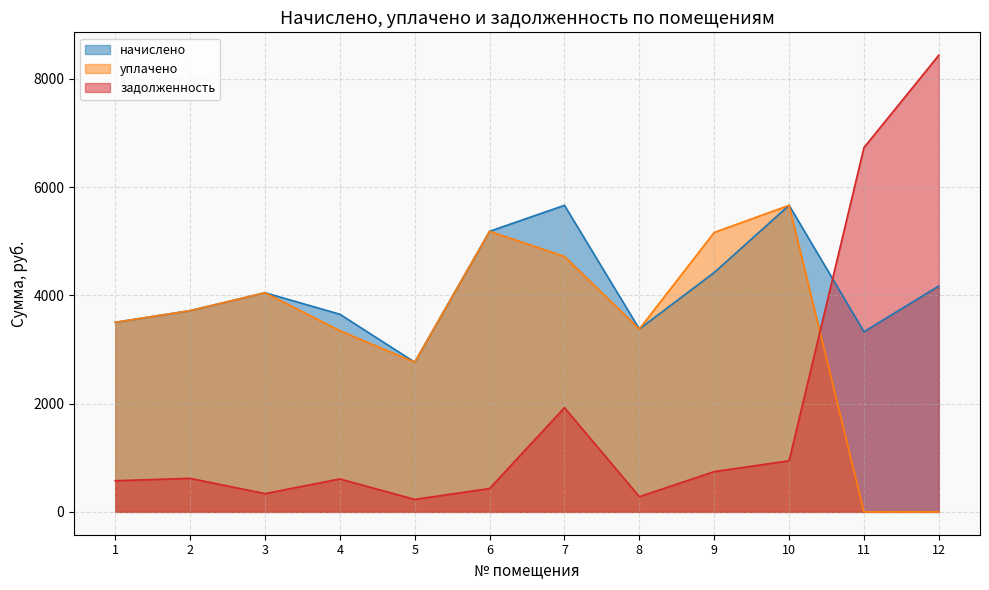

Is the value of задолженность at 10 greater than the value of уплачено at 11?

Yes